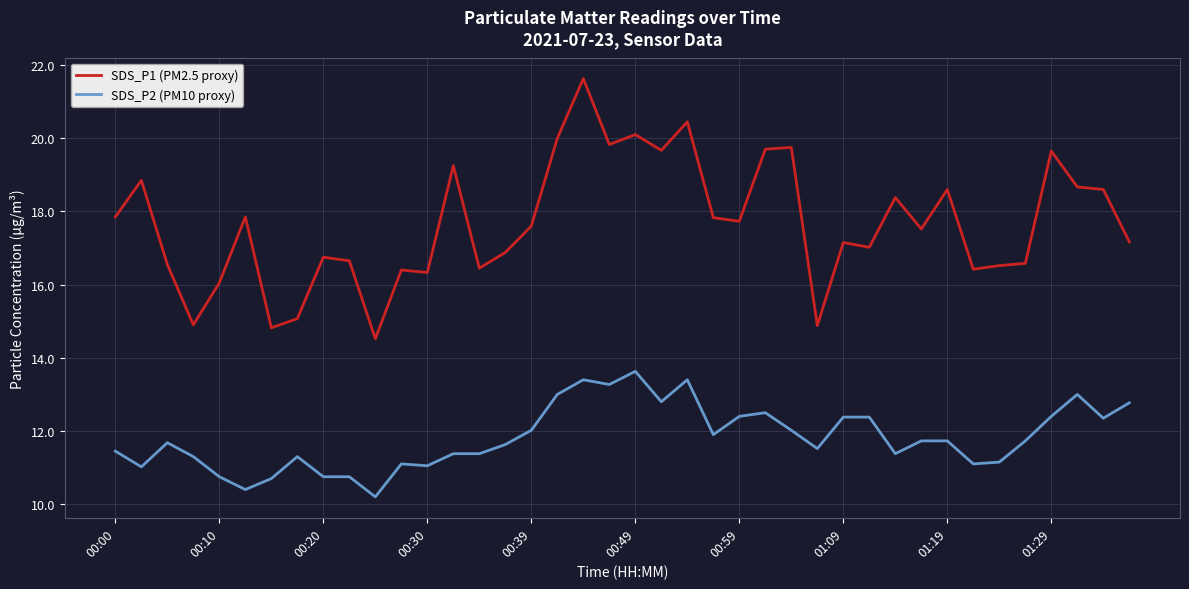

Rank the series by their maximum value, from lowest to highest.

SDS_P2 (PM10 proxy), SDS_P1 (PM2.5 proxy)